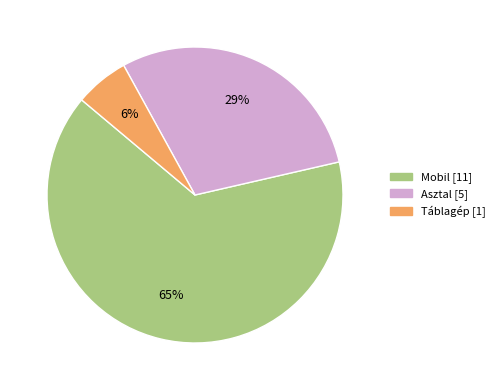

Which has a higher value, Mobil or Táblagép?

Mobil